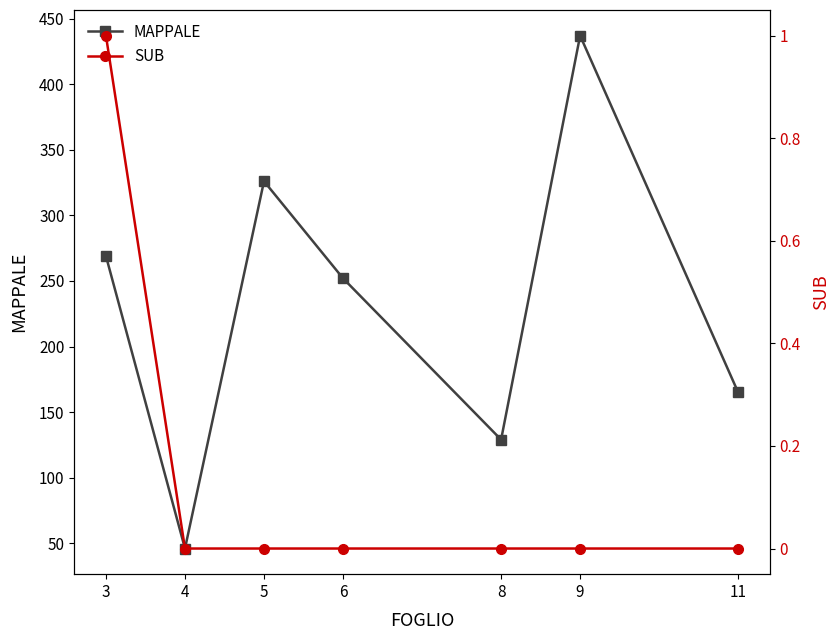

Reading right to left, what are all the values shown in this chart?

MAPPALE: 165	437	129	252	326	46	269
SUB: 0	0	0	0	0	0	1